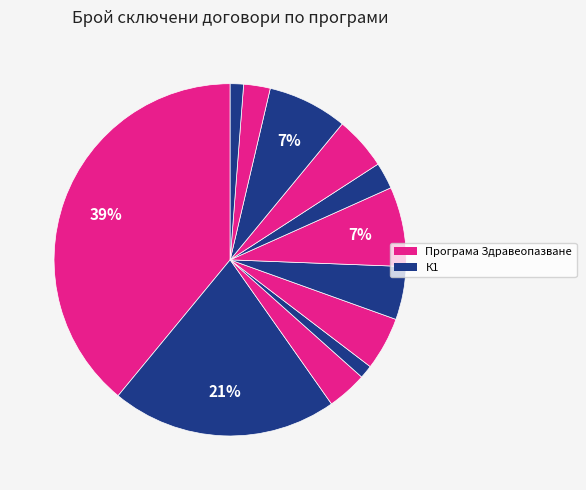

How many slices are in this pie chart?

12